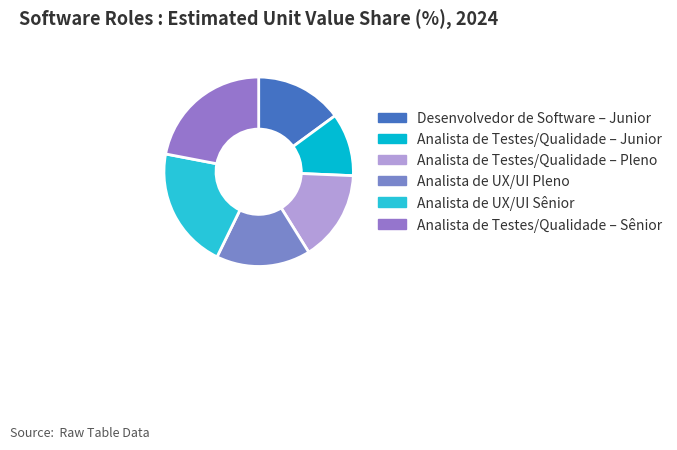

How many segments does this pie chart have?

6